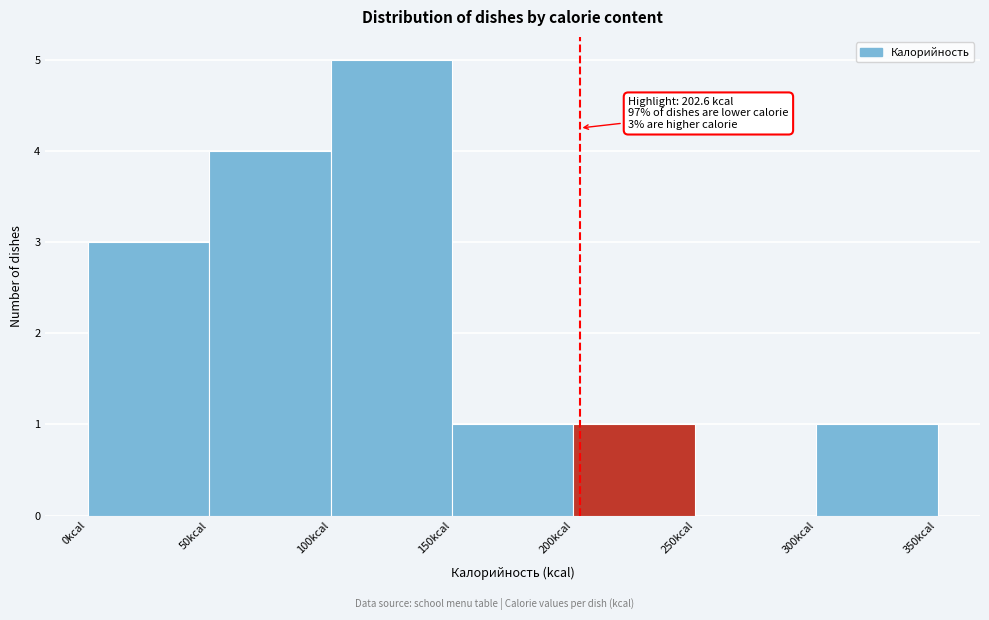

Which range on the x-axis has the tallest bar?

100 to 150